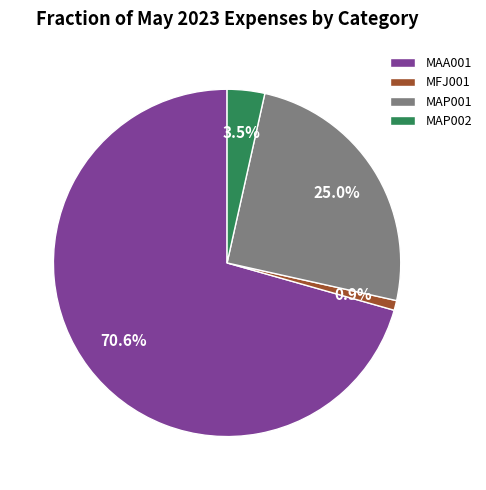

The MFJ001 slice represents 11% of the pie. True or false?

False